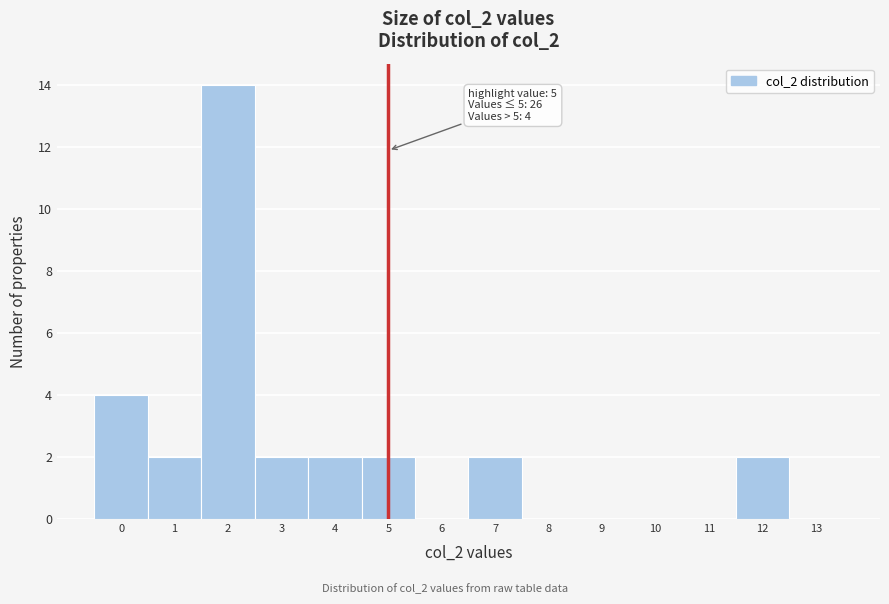

Over which range of the x-axis is the bar tallest?

1.5 to 2.5